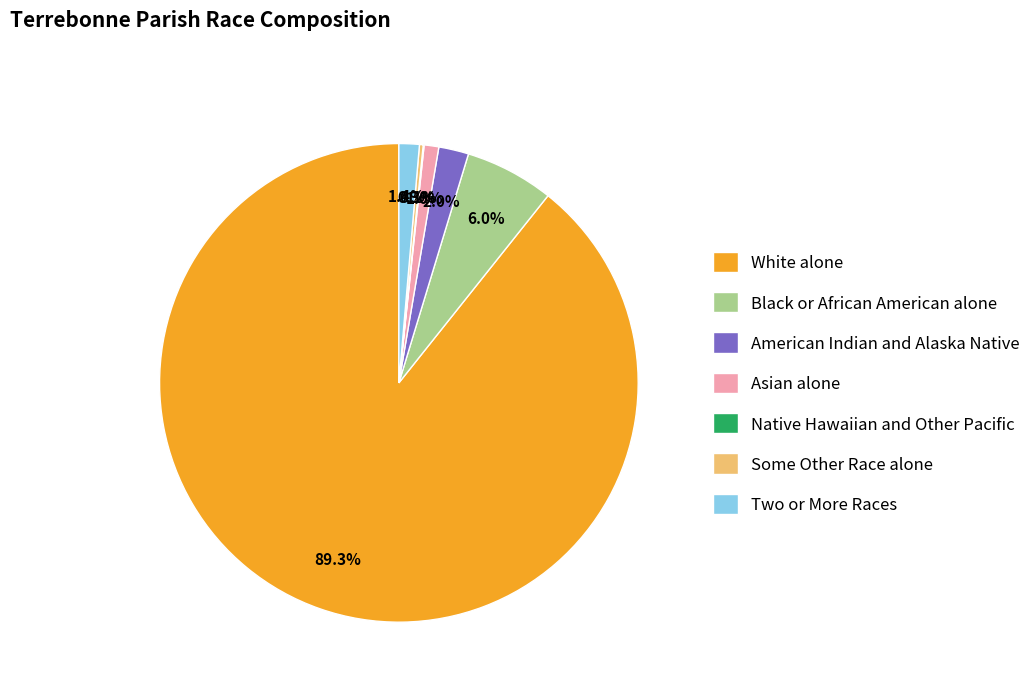

What portion of the pie excludes American Indian and Alaska Native?

98.0%